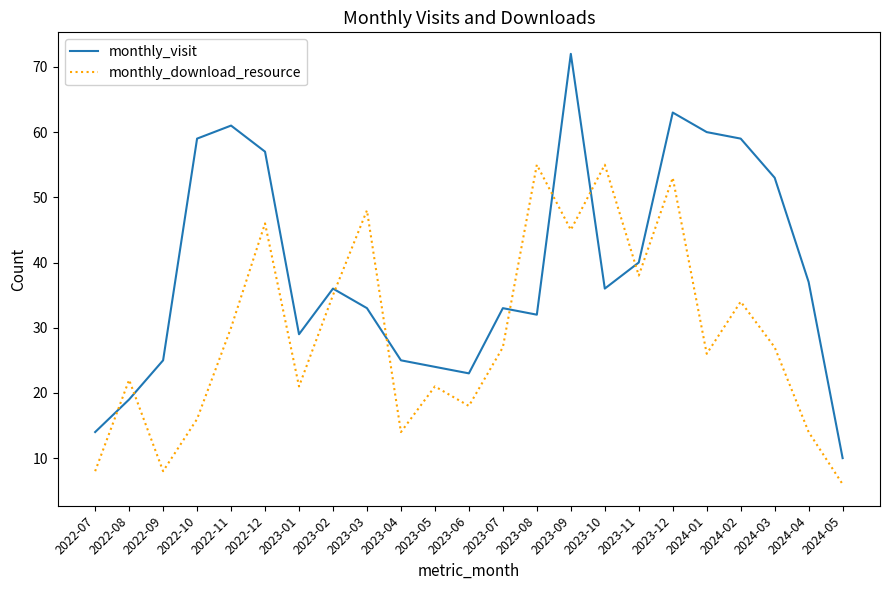

Which series changed the most between 2022-09 and 2024-02?

monthly_visit